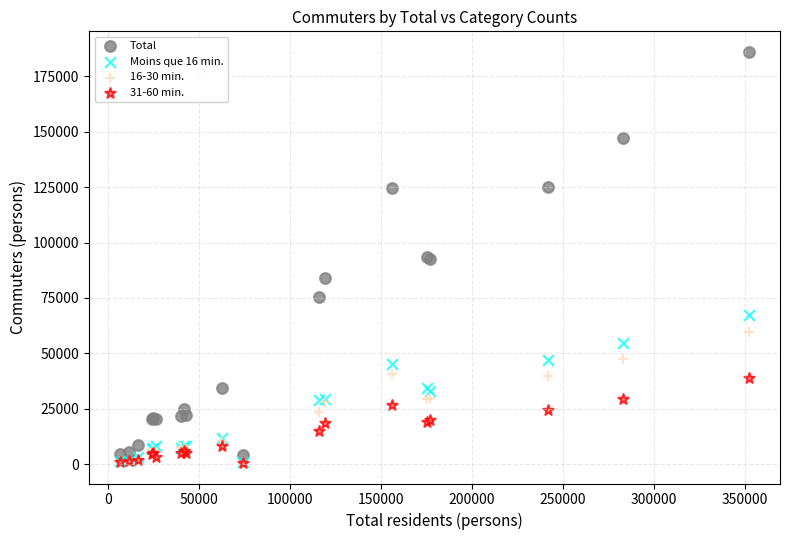

Which series has the widest spread of Y values?

Total